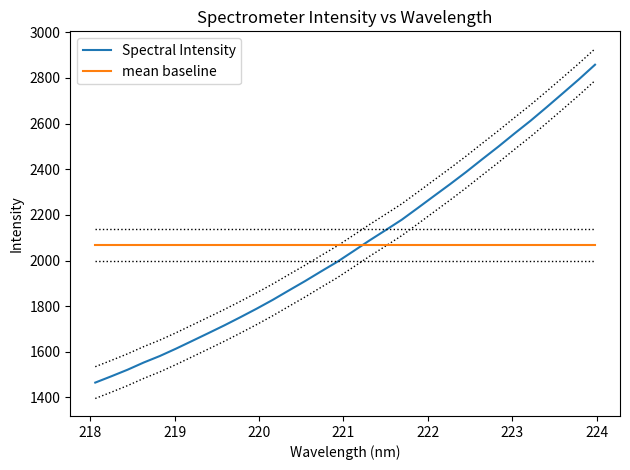

At how many categories does at least one series exceed 2286?

10